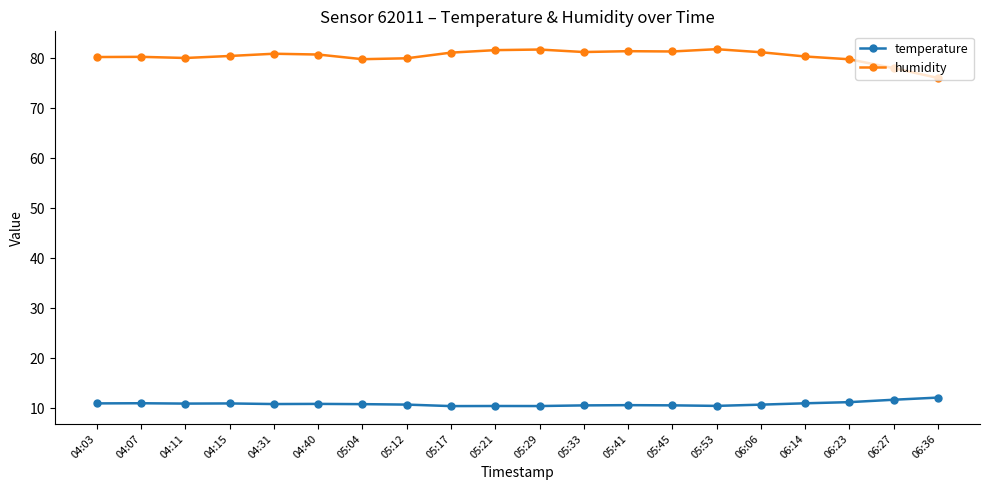

How many lines are shown in the chart?

2